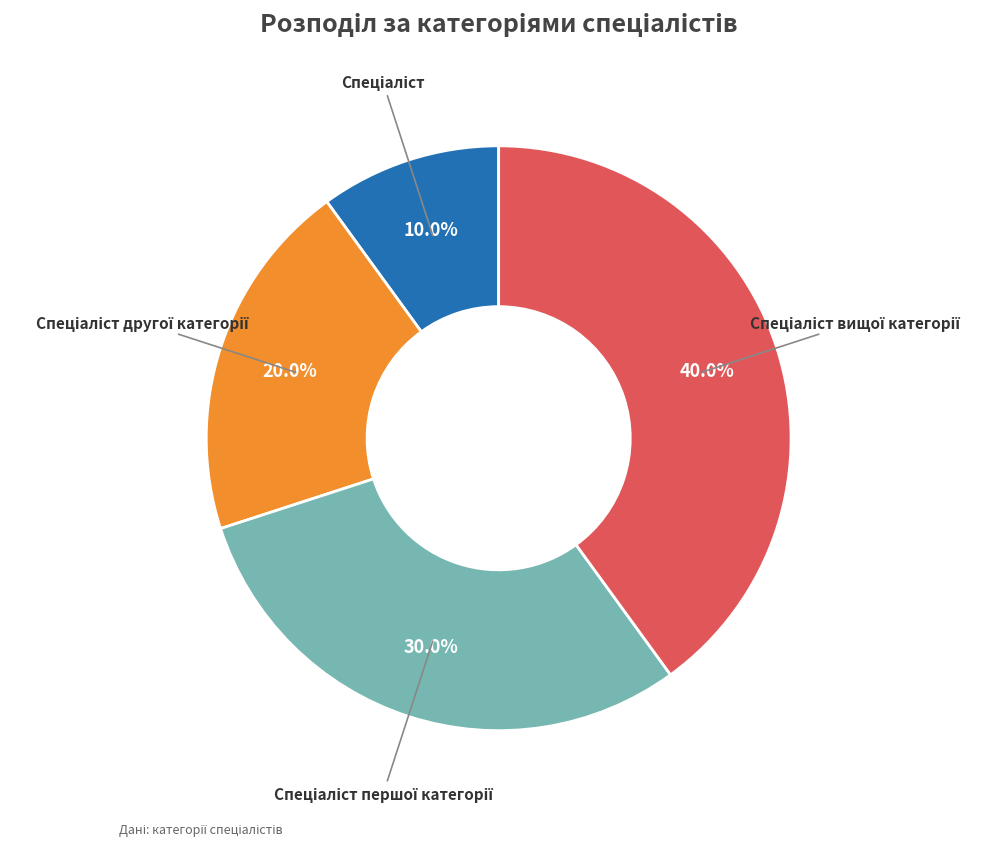

Is there a majority slice in this chart?

No